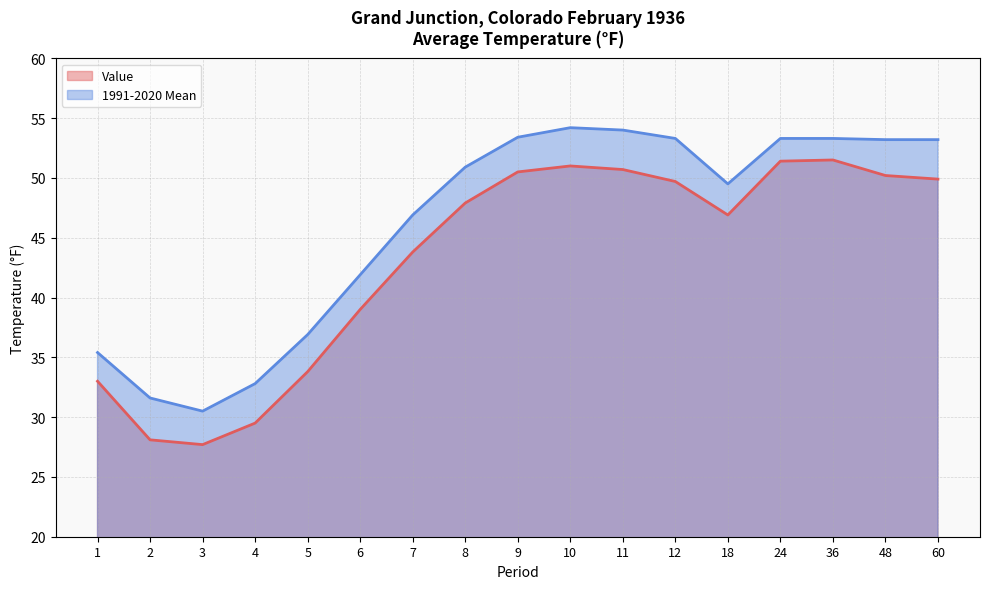

True or false: 1991-2020 Mean has more than 0 interior local peaks.

True